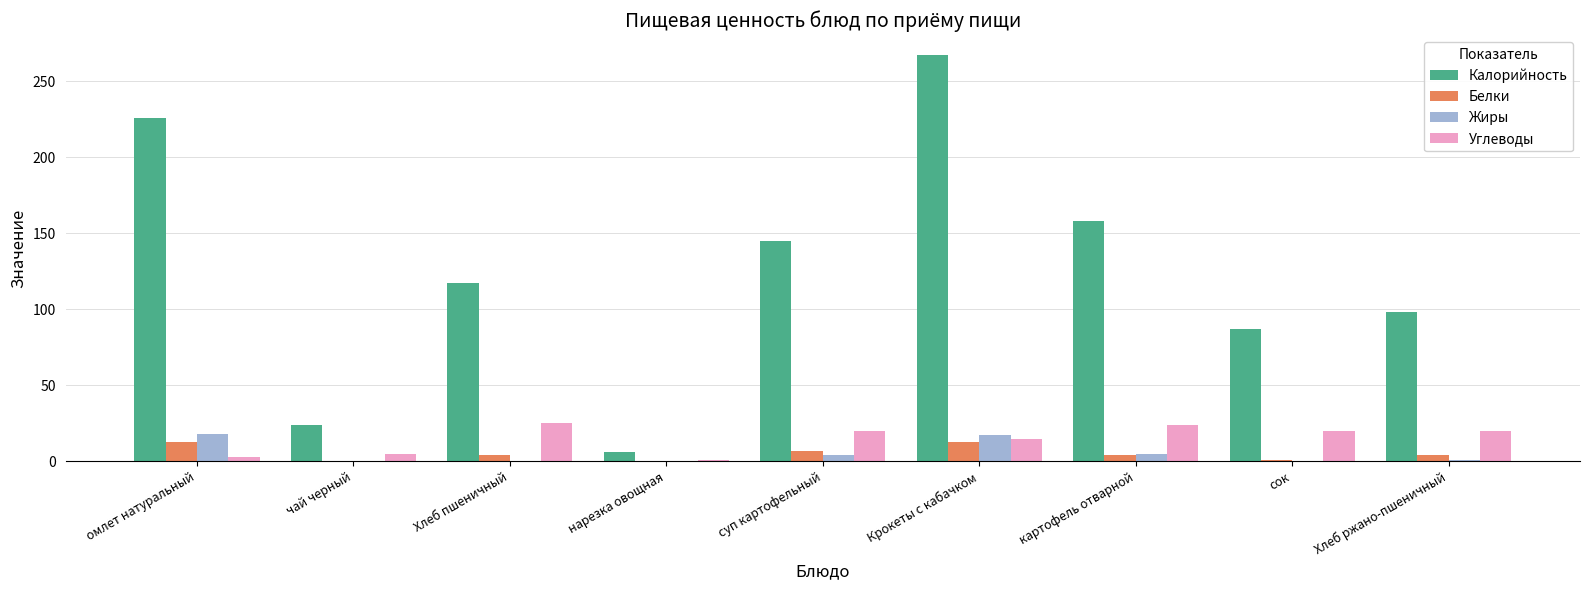

Which series has the largest total across all categories?

Калорийность